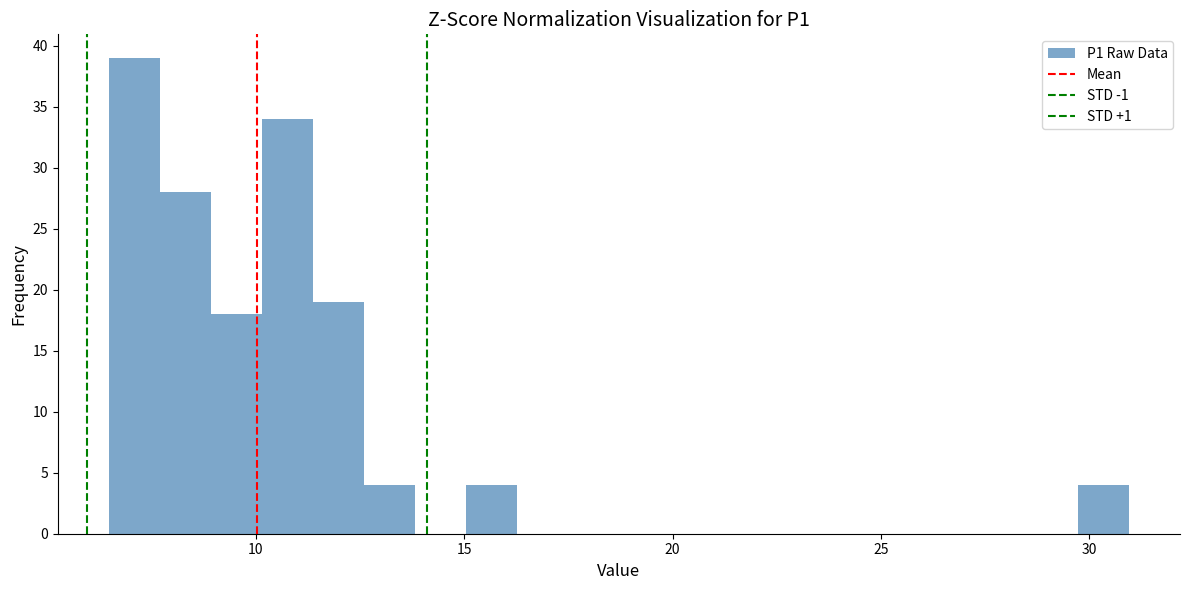

Read against the x-axis, roughly where is the centre of the tallest bar?

7.0